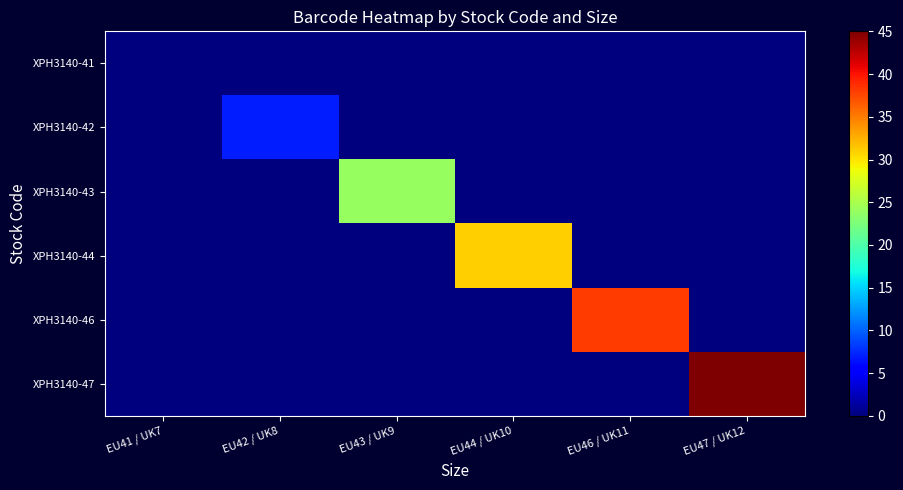

Which series has the widest spread of values?

XPH3140-47